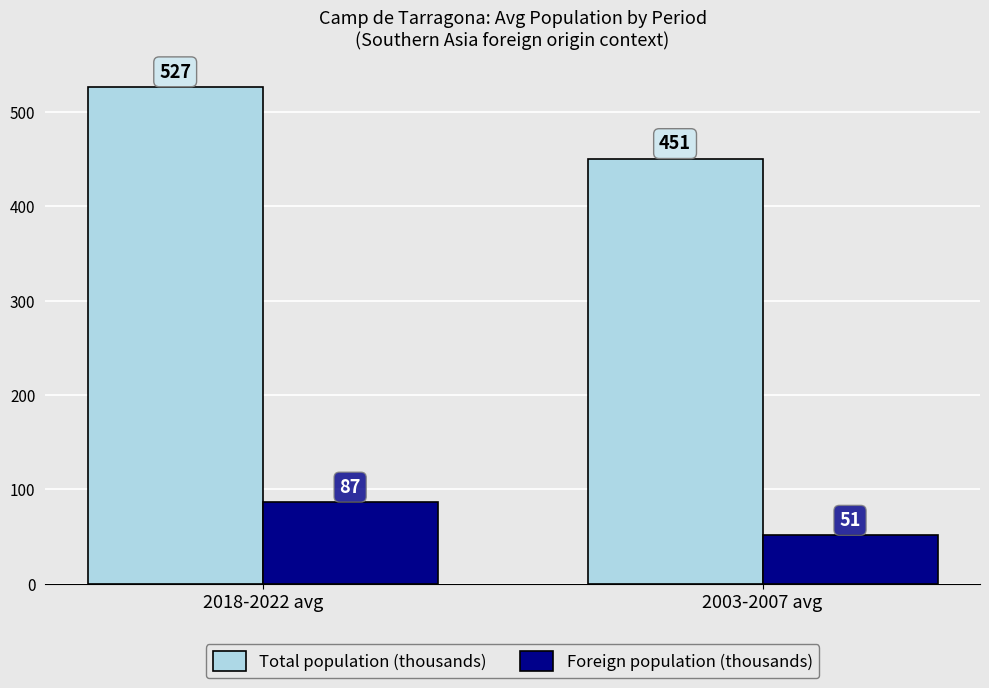

What is the average value of the Total population (thousands) series?

488.6